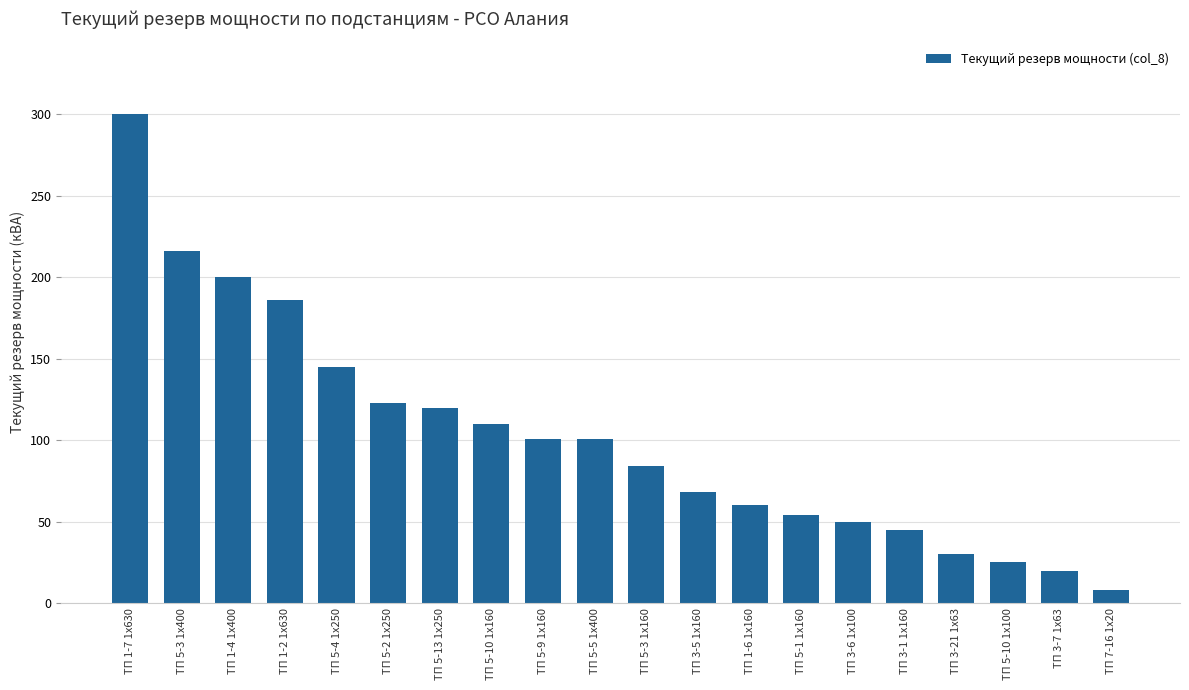

Which has a higher value, ТП 5-10 1х100 or ТП 5-4 1х250?

ТП 5-4 1х250